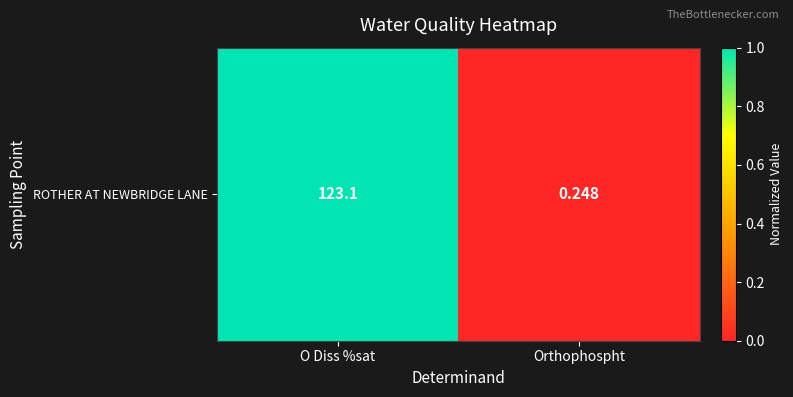

List the labels in order of value, largest first.

O Diss %sat, Orthophospht